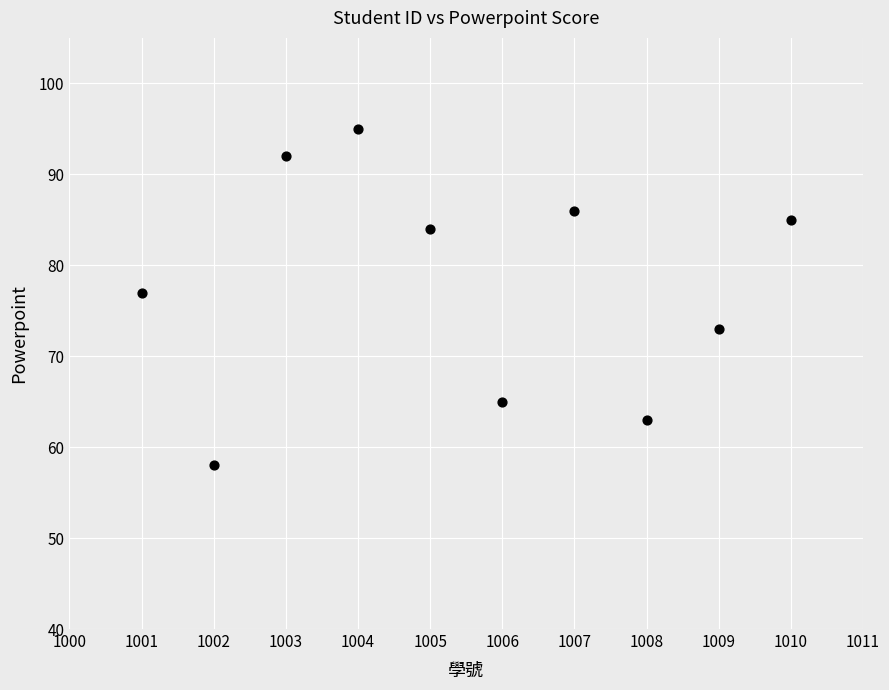

What Y value in the scatter plot is closest to 76?

77